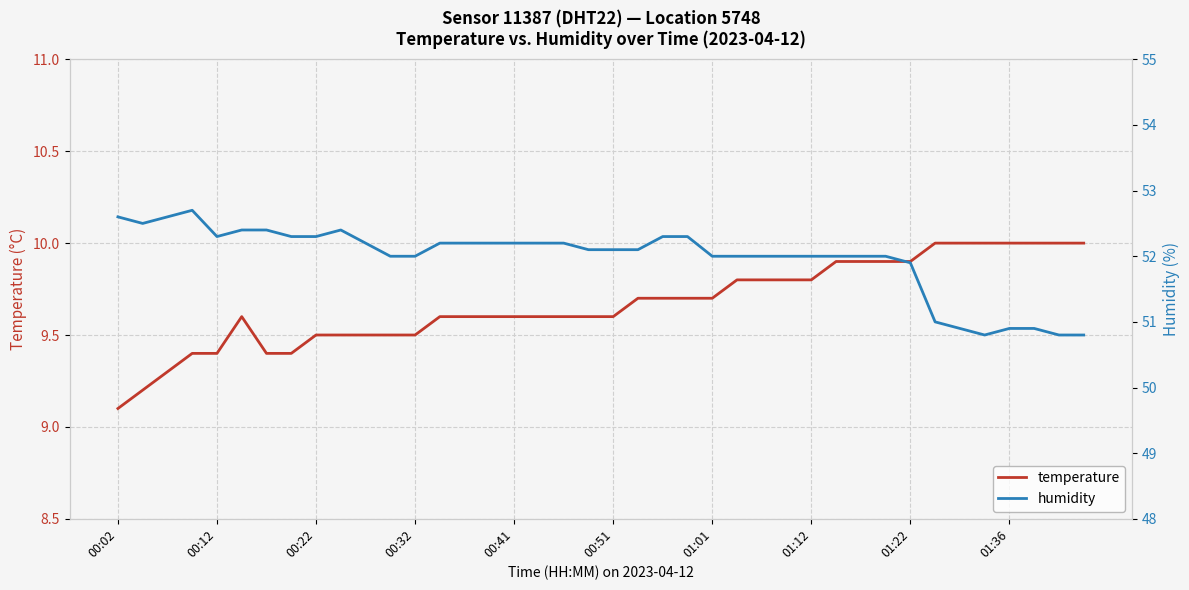

What value does the temperature series have at 35?

10.0